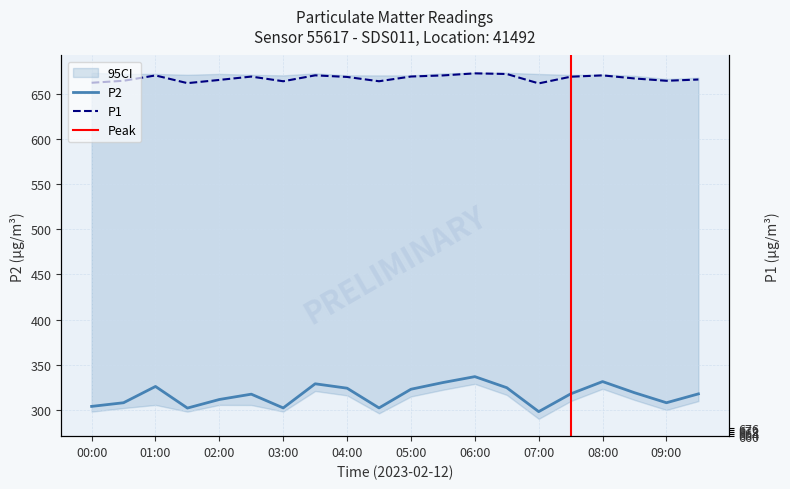

The value of P1 at 03:00 is 326.1. True or false?

False